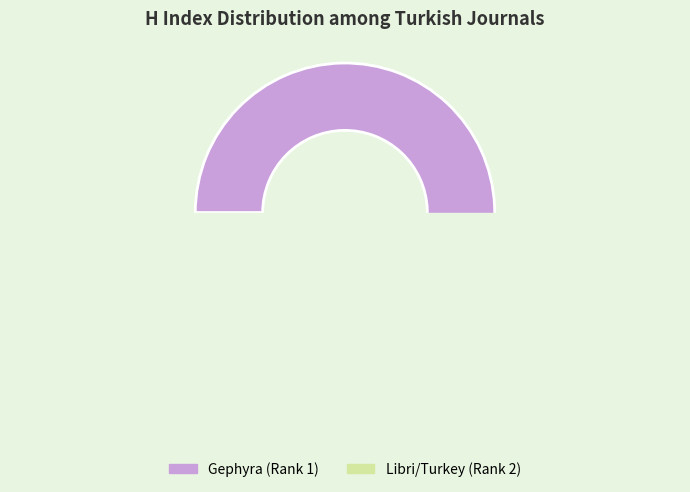

Is the sum of Gephyra and Libri(Turkey) greater than half?

Yes